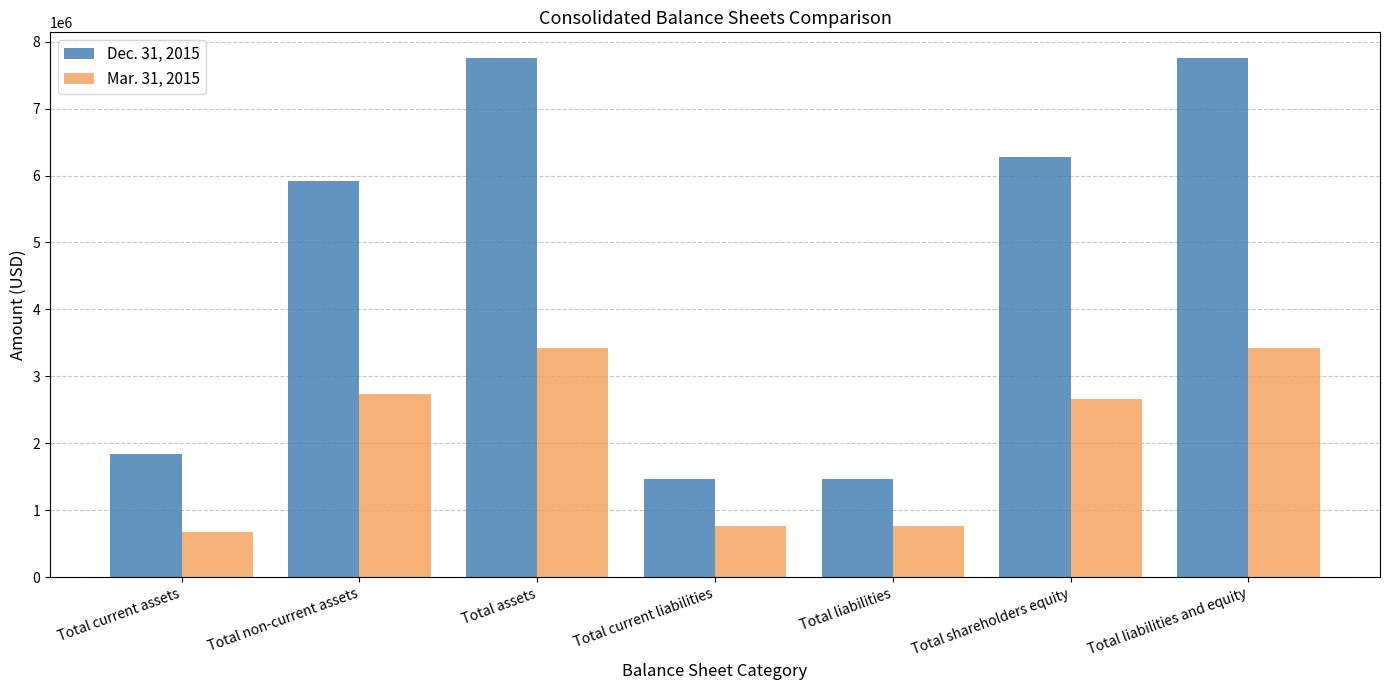

What is the label of the 6th bar from the left?

Total shareholders equity